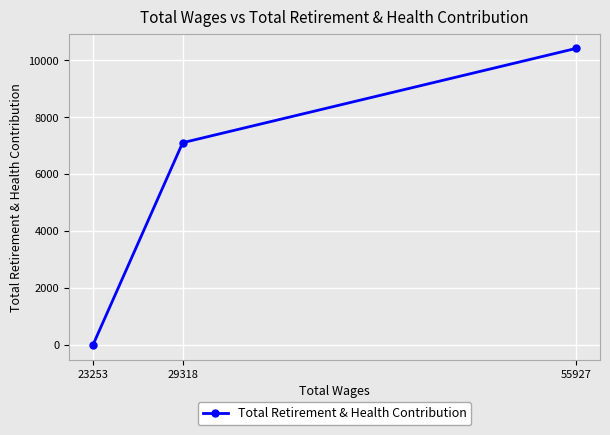

Reading left to right, what are all the values shown in this chart?

23253=0	29318=7100	55927=10412